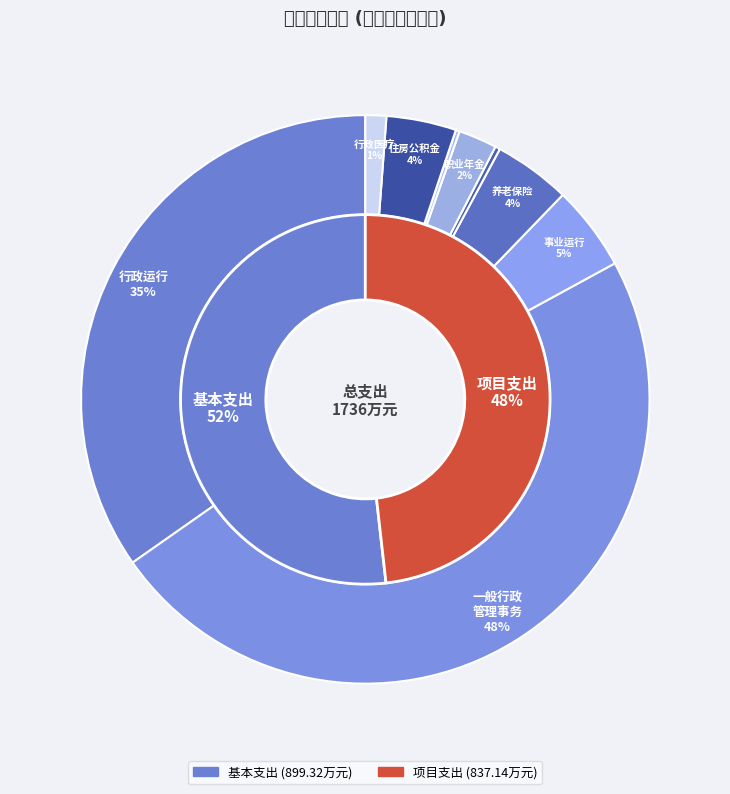

The 住房公积金 slice represents 1% of the pie. True or false?

False